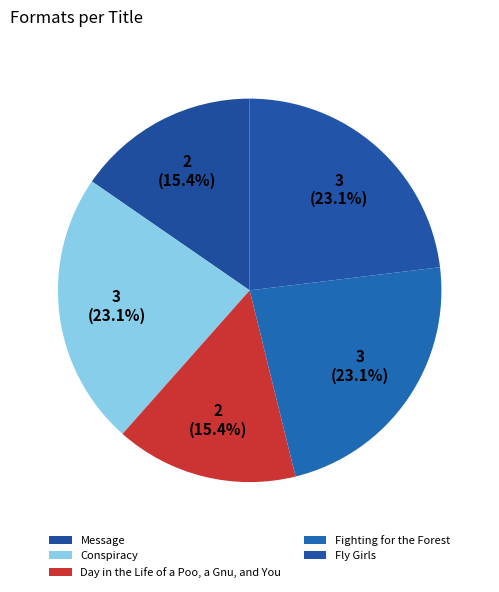

What is the smallest slice in the pie chart?

Message